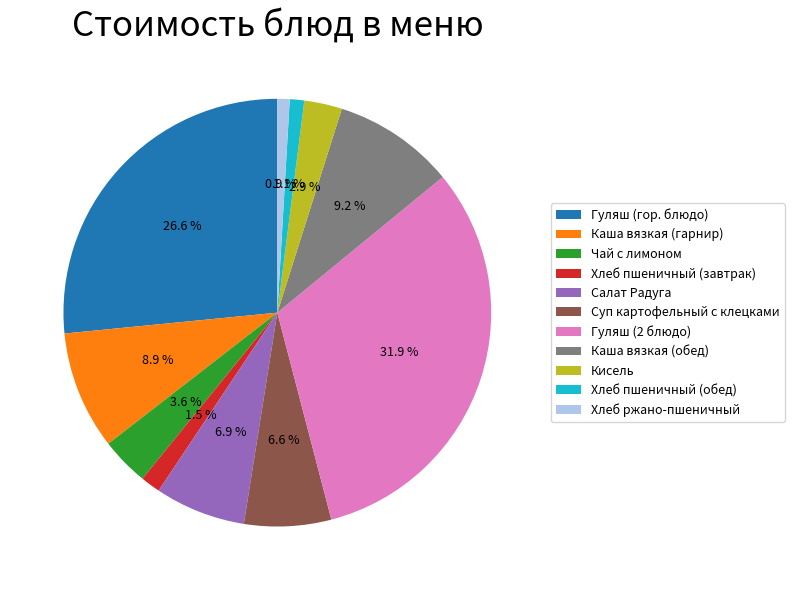

Does any single category account for the majority?

No